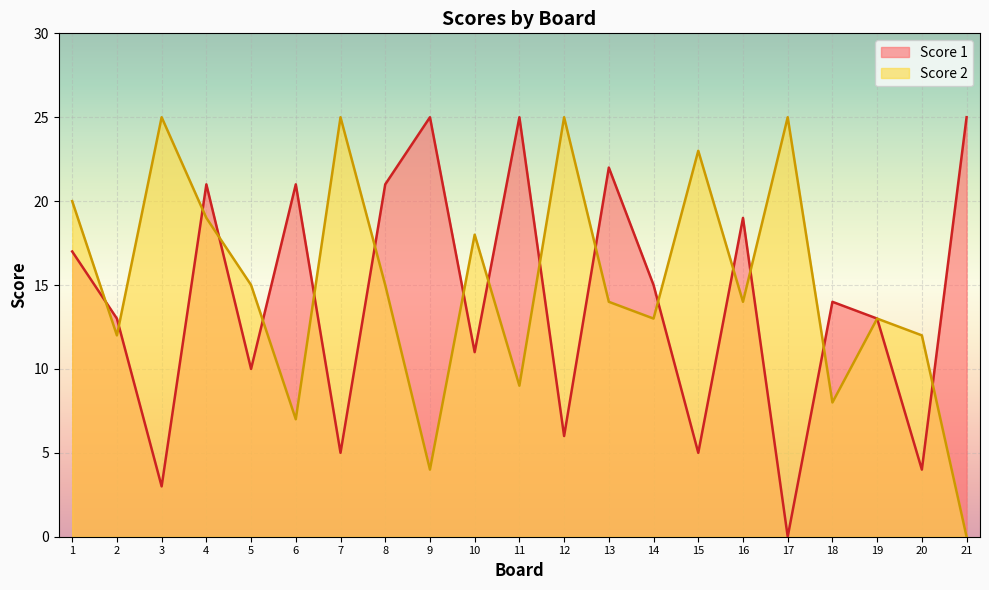

Does the chart display data point markers on the line(s)?

No